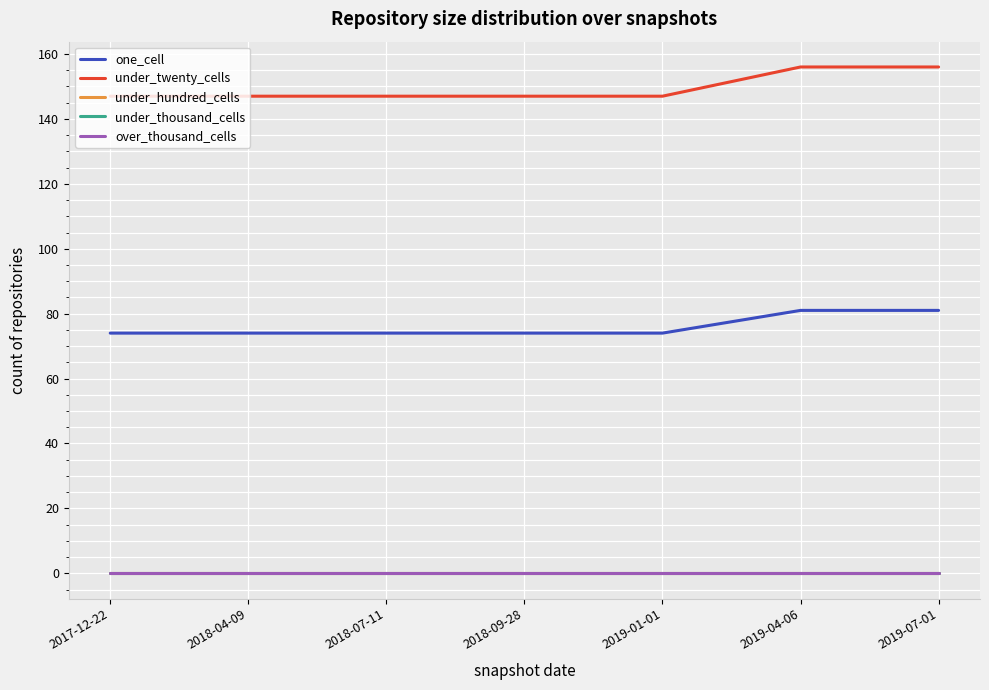

True or false: under_thousand_cells and one_cell intersect in this chart.

False